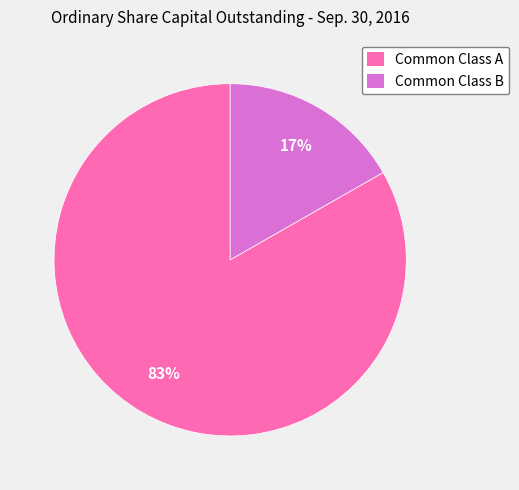

What is the largest slice in the pie chart?

Common Class A